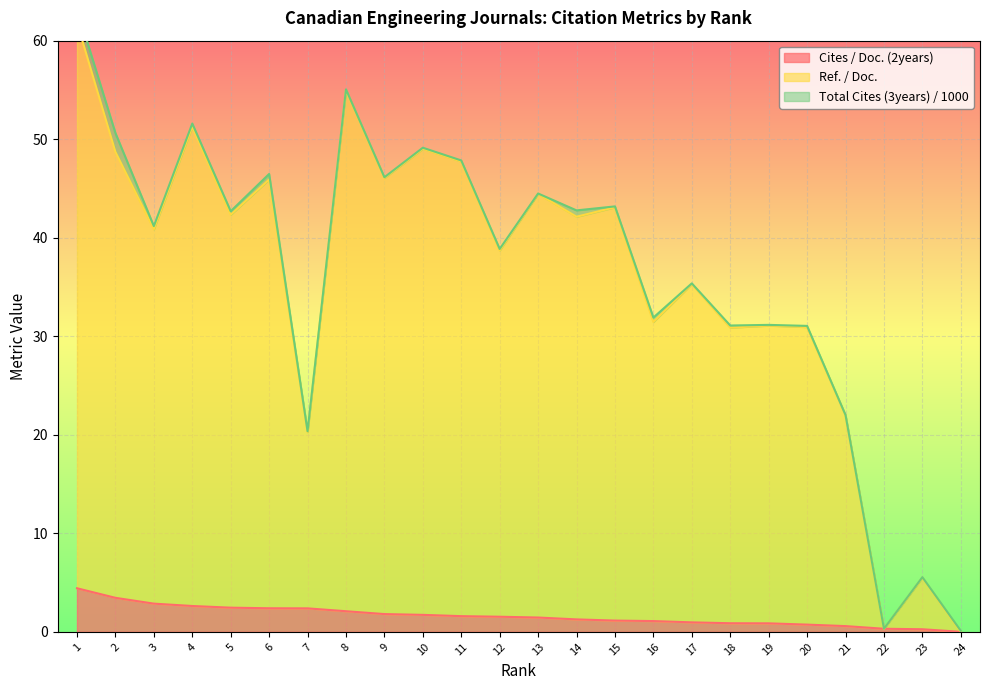

Which has a higher value, 21 or 12?

12